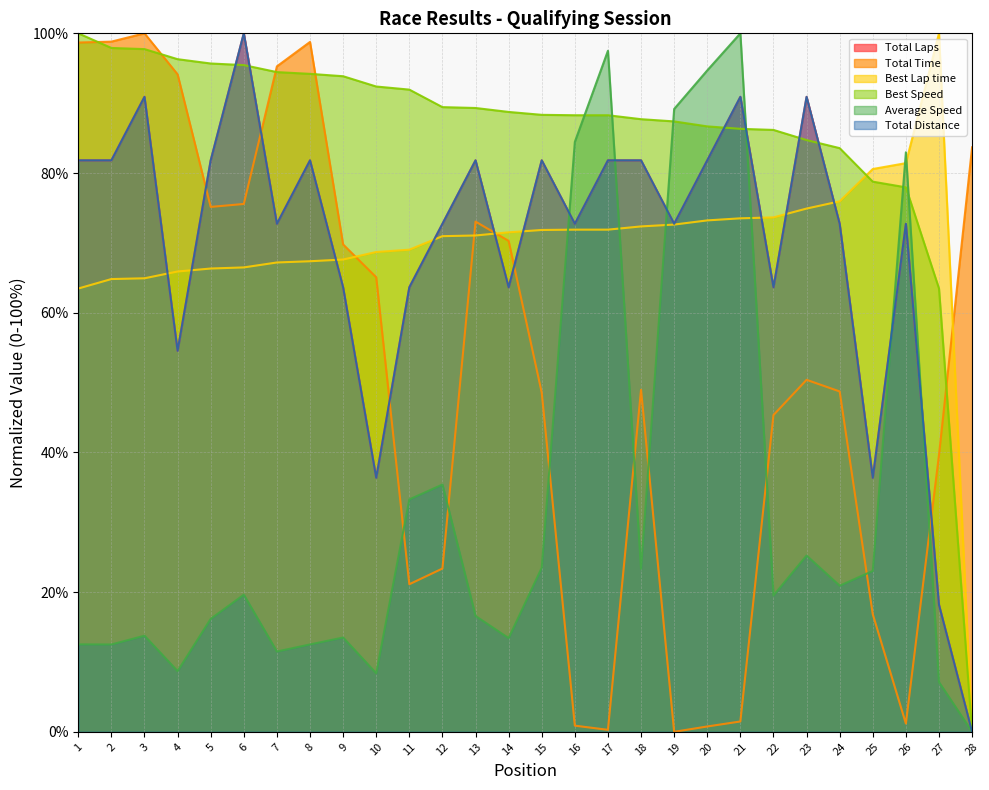

In Total Time, how many points are lower than both neighbors (excluding endpoints)?

5